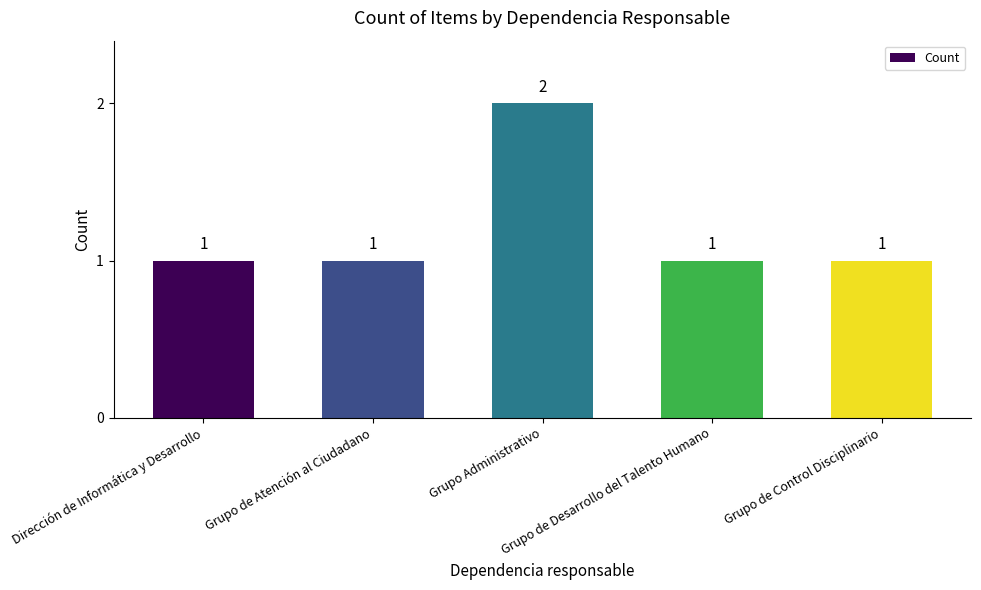

The chart shows a value of 2 at Grupo de Control Disciplinario. True or false?

False